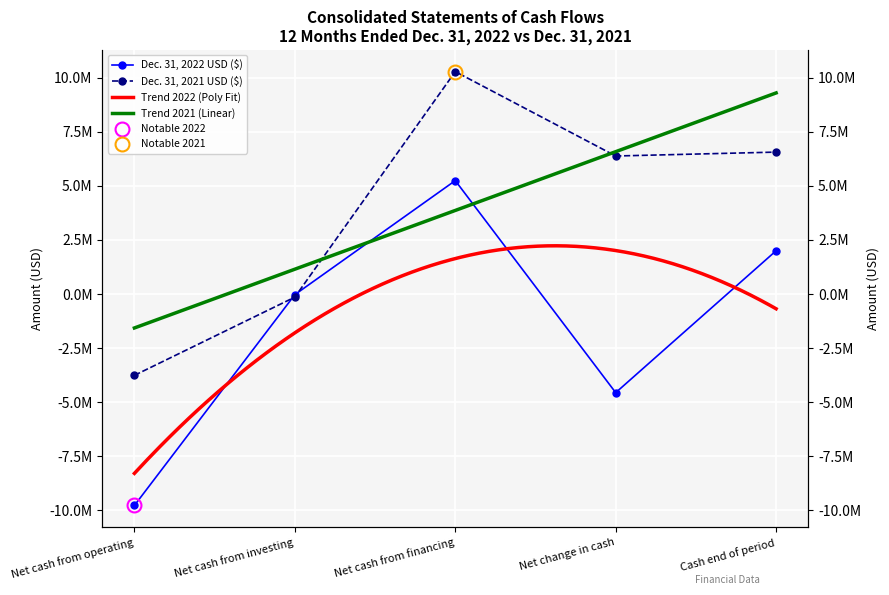

What is the difference between the second highest and minimum values in the Dec. 31, 2022 USD ($) series?

11774002